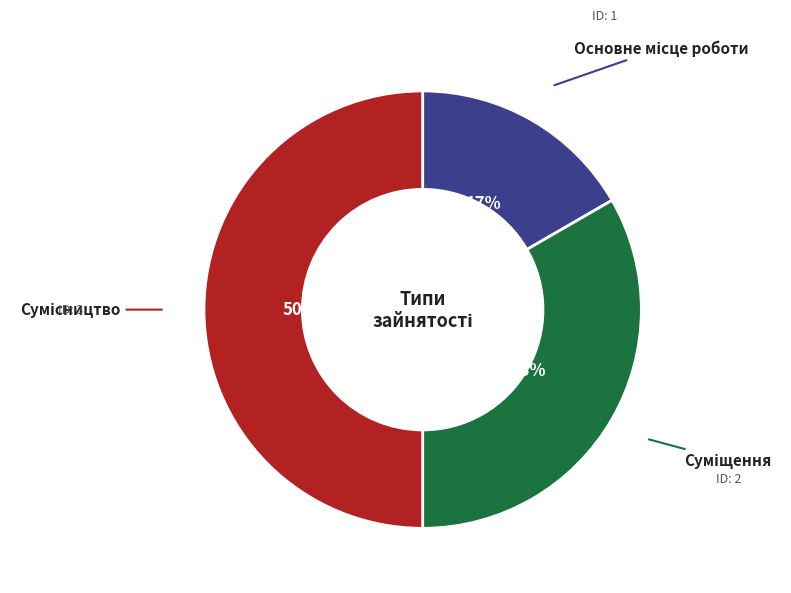

To the nearest percent, what is the average slice percentage?

33%